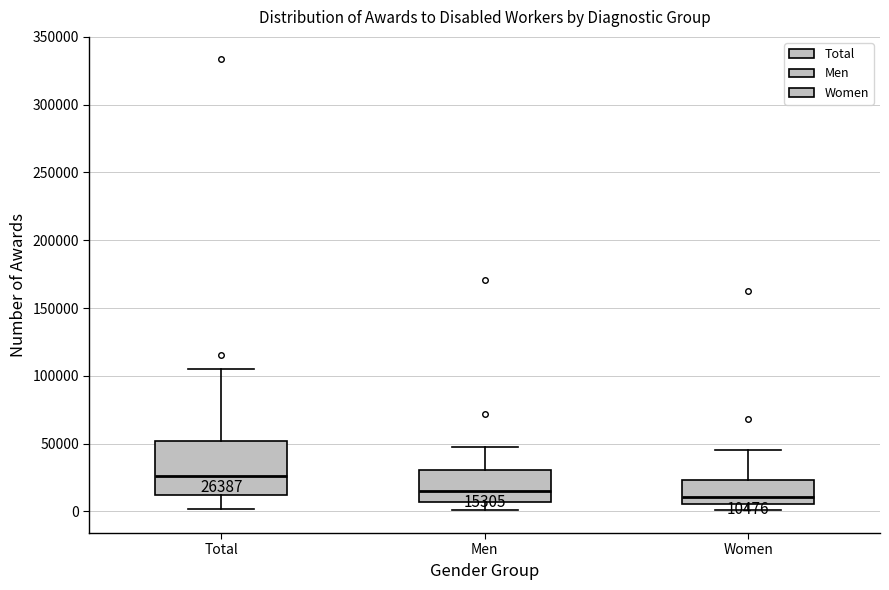

Which box has the highest median line?

Total